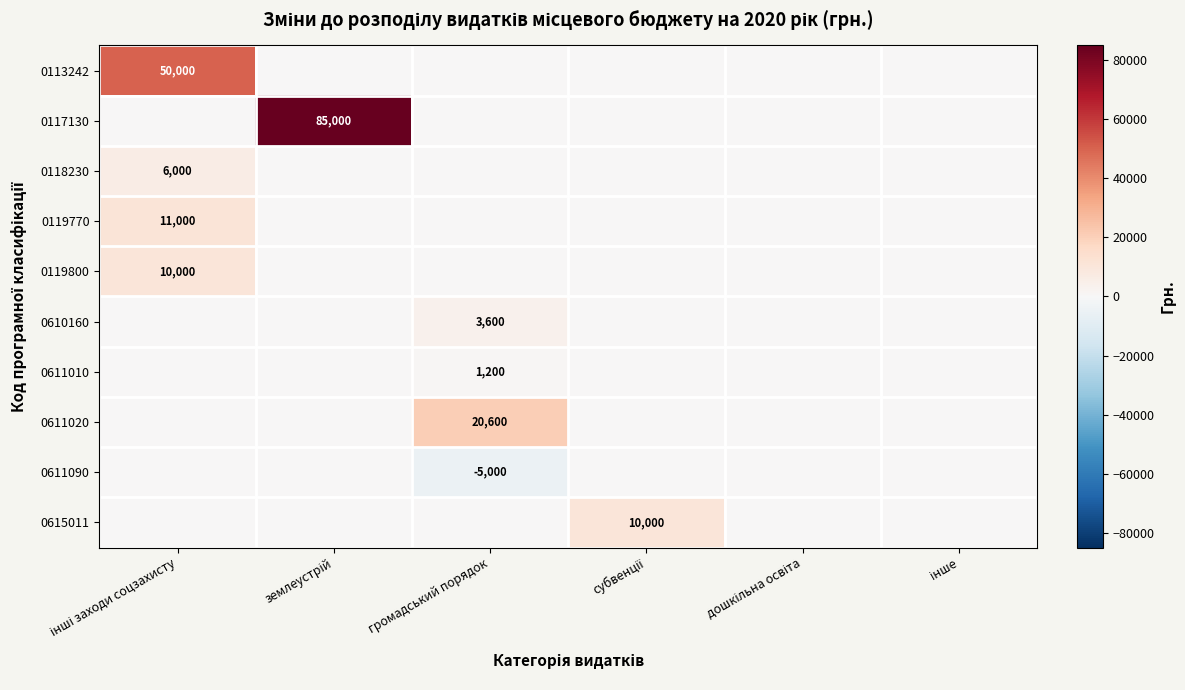

At which label does 0615011 reach its peak?

субвенції